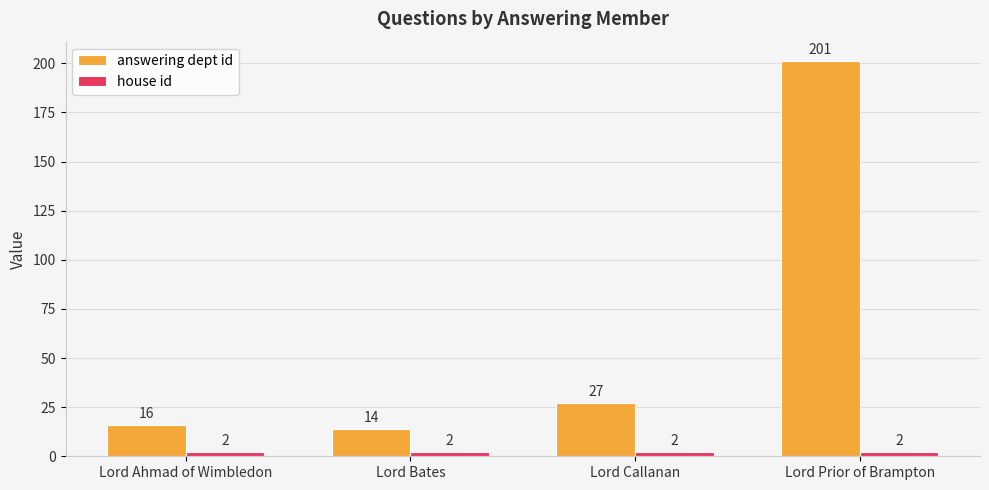

At which label is answering dept id closest to 107?

Lord Callanan